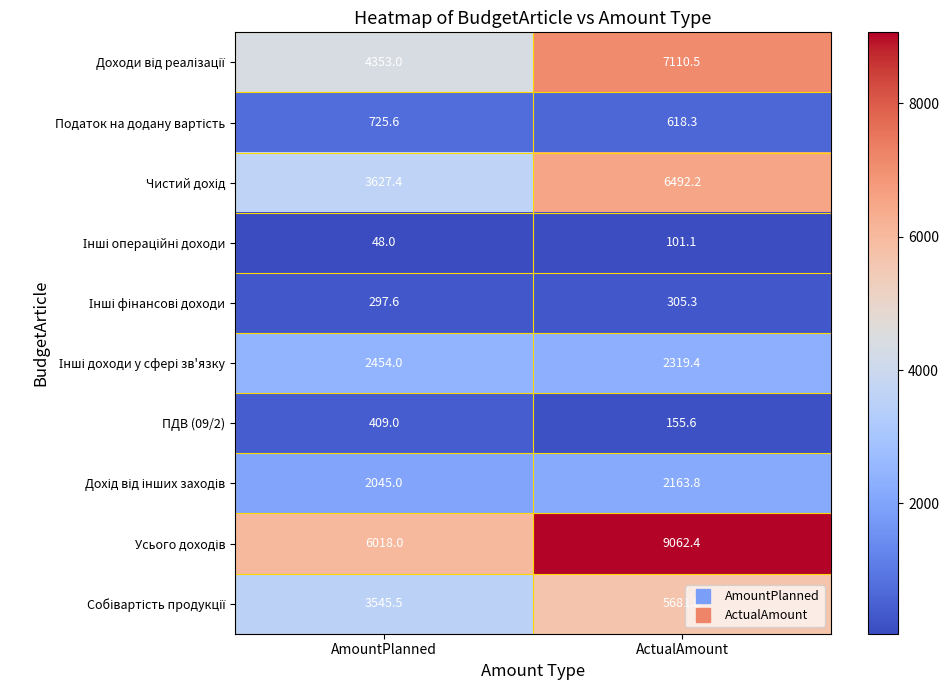

Which label corresponds to the largest value in the chart?

ActualAmount